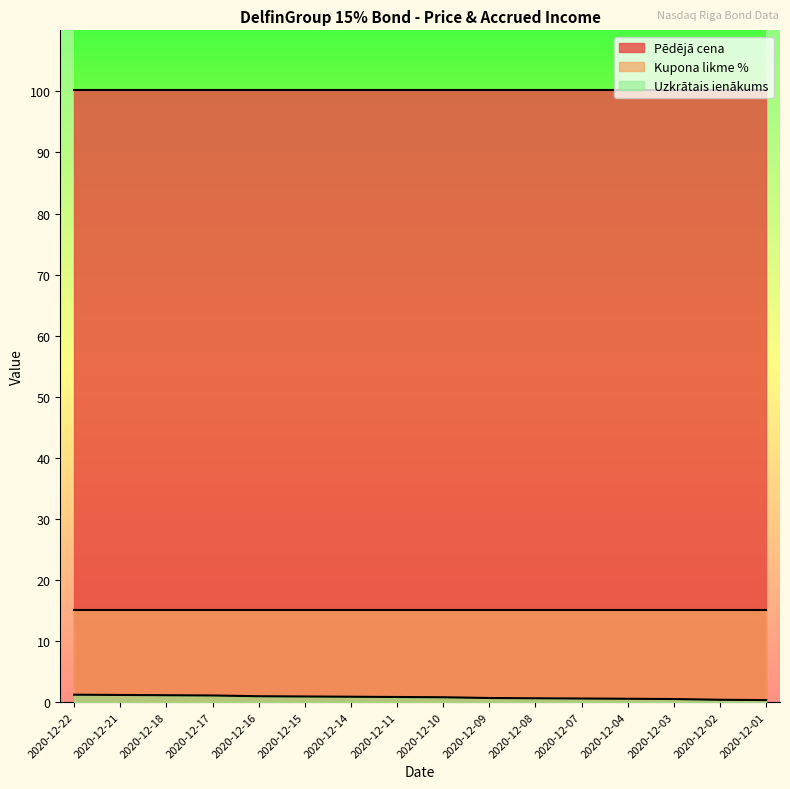

True or false: Pēdējā cena has more than 1 points higher than both neighbors.

False